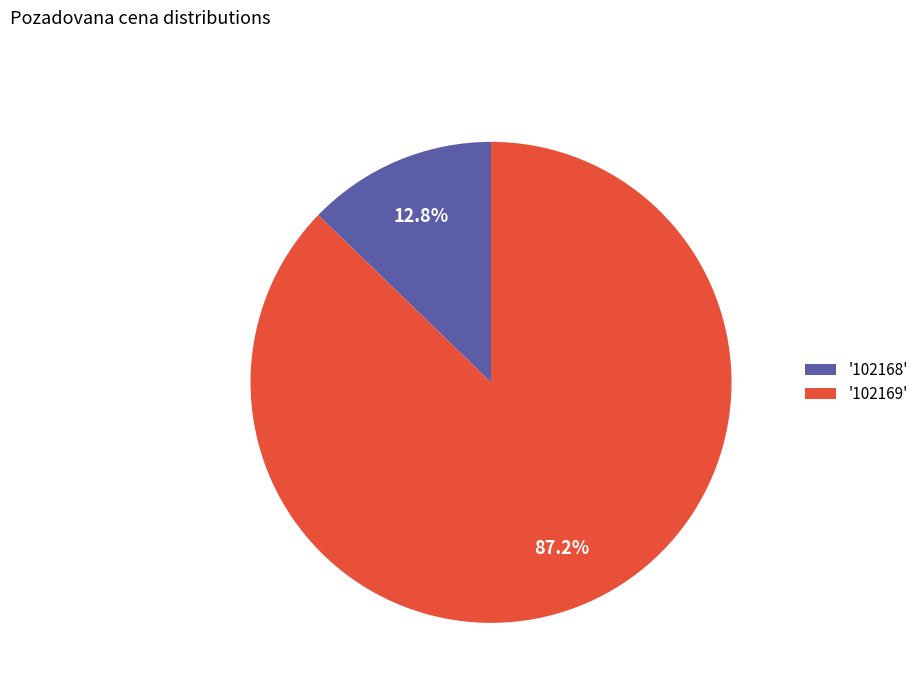

How many slices are in this pie chart?

2